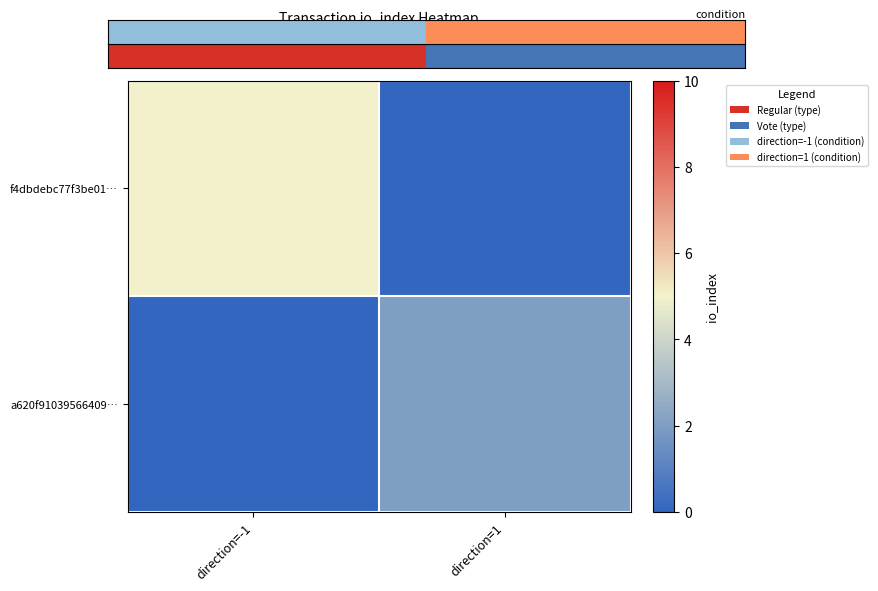

Which series has the largest range (max minus min)?

f4dbdebc77f3be01…